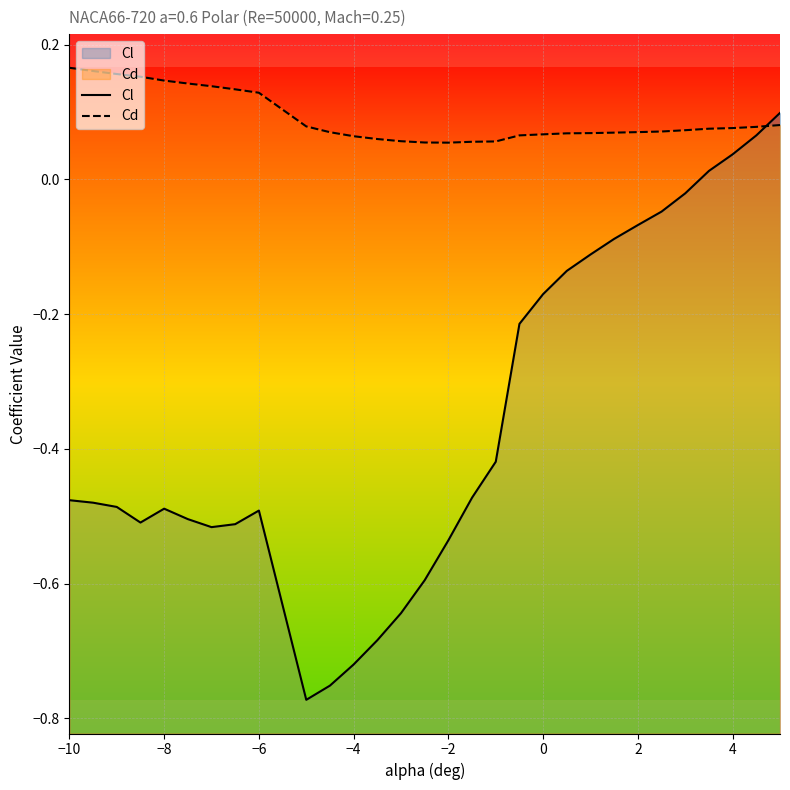

How many intersections are there between Cd and Cl?

1